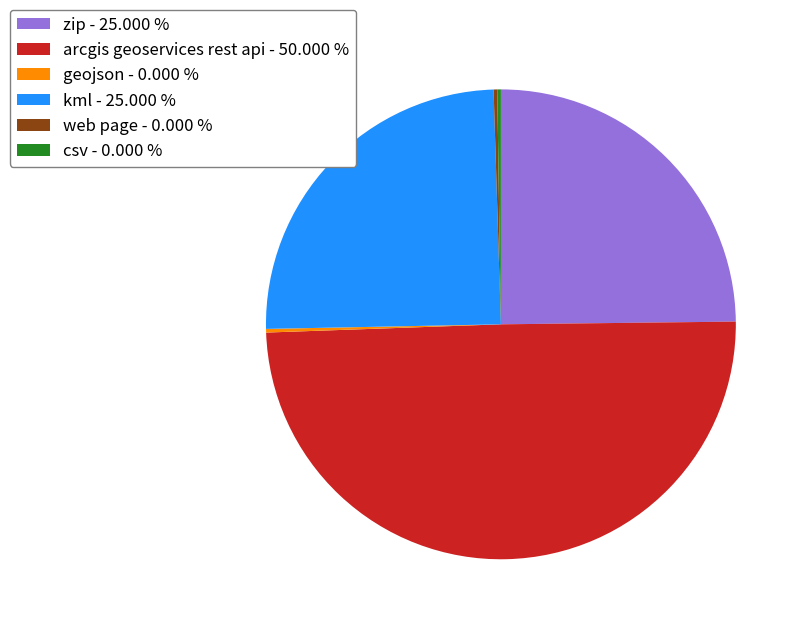

Does kml - 25.000 % account for over 50% of the chart?

No